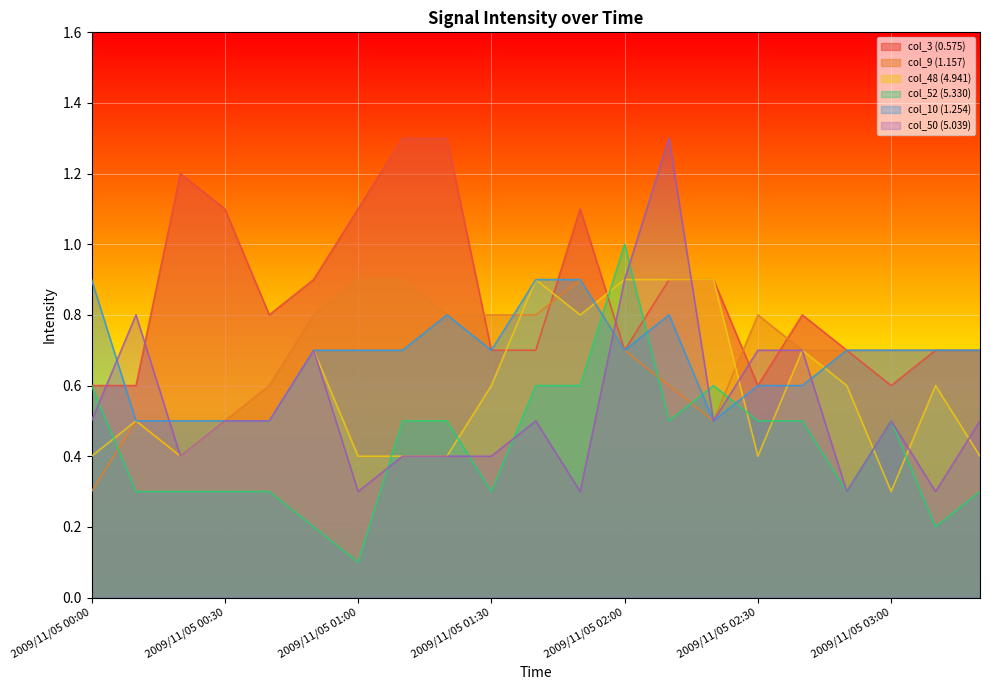

True or false: col_9 (1.157) has more than 0 points higher than both neighbors.

True